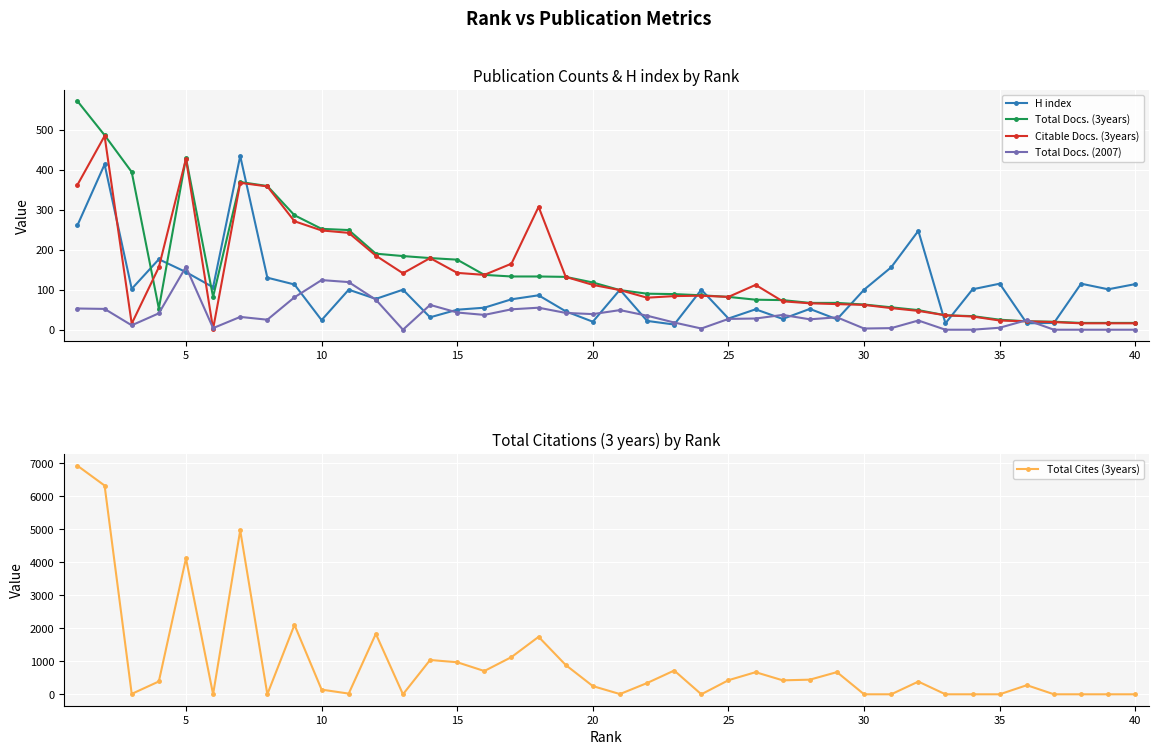

At how many categories does at least one series exceed 4751?

3